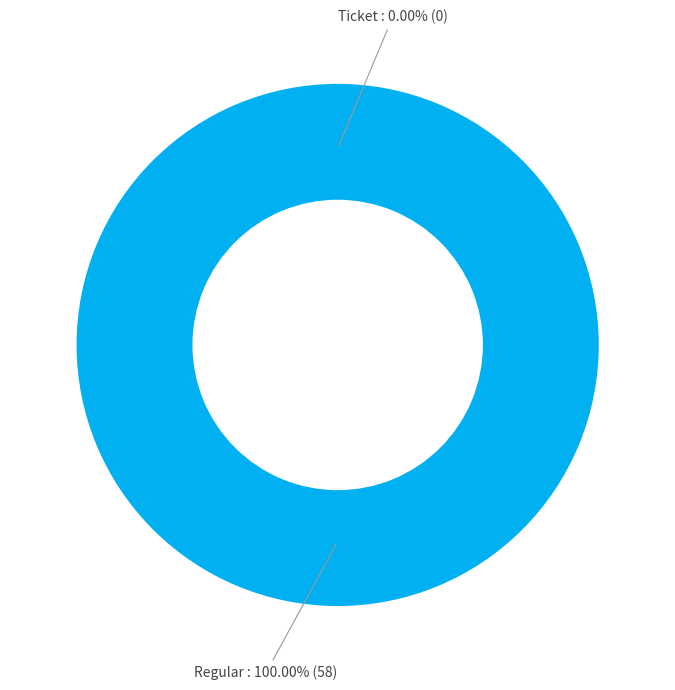

Count the number of slices in the pie.

2